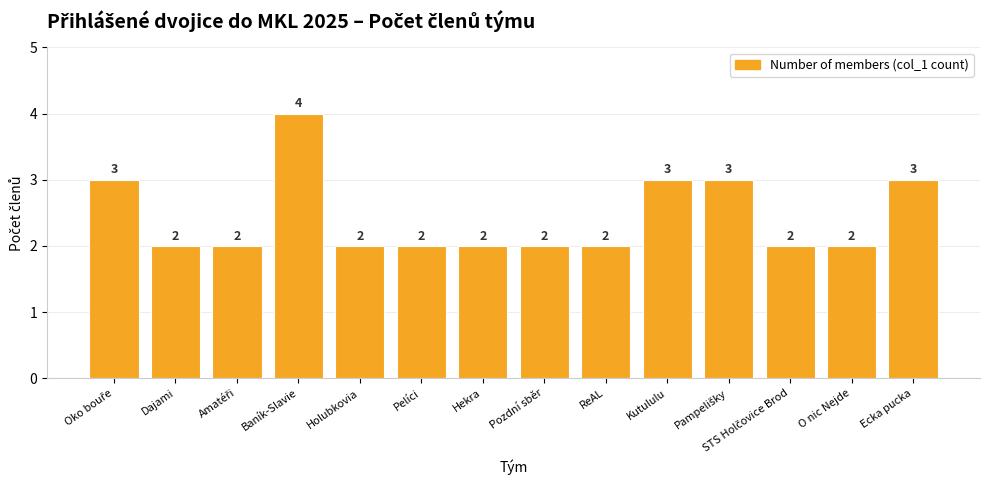

True or false: the data shows 2 at ReAL.

True